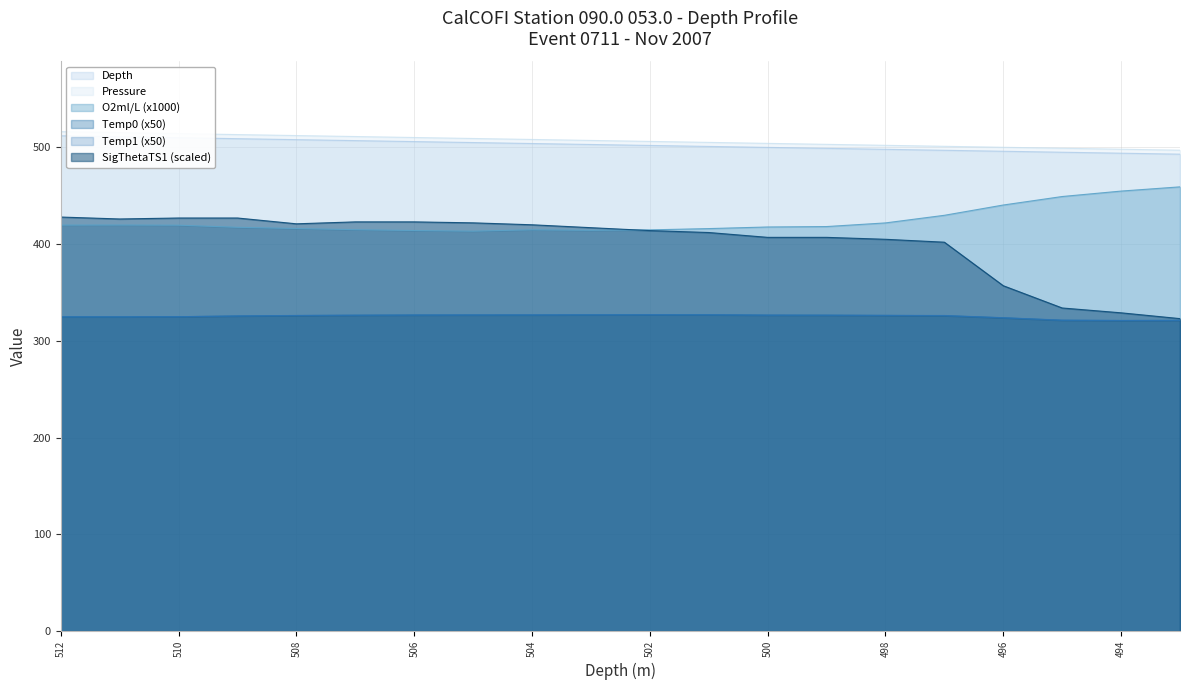

Between 499 and 497, which is larger?

499